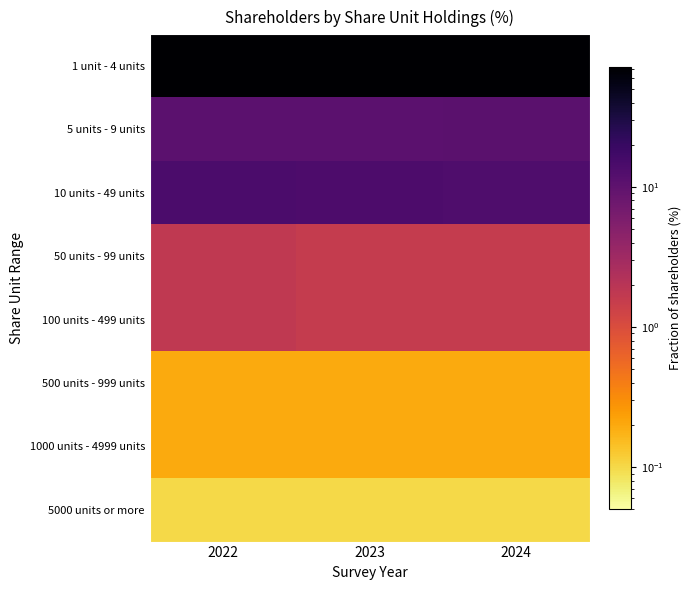

Reading left to right, transcribe all the data shown in this chart.

1 unit - 4 units: 2022=71.1	2023=72.1	2024=72.2
5 units - 9 units: 2022=10.7	2023=10.6	2024=10.8
10 units - 49 units: 2022=14.2	2023=13.6	2024=13.5
50 units - 99 units: 2022=1.7	2023=1.6	2024=1.6
100 units - 499 units: 2022=1.7	2023=1.6	2024=1.6
500 units - 999 units: 2022=0.2	2023=0.2	2024=0.2
1000 units - 4999 units: 2022=0.2	2023=0.2	2024=0.2
5000 units or more: 2022=0.1	2023=0.1	2024=0.1